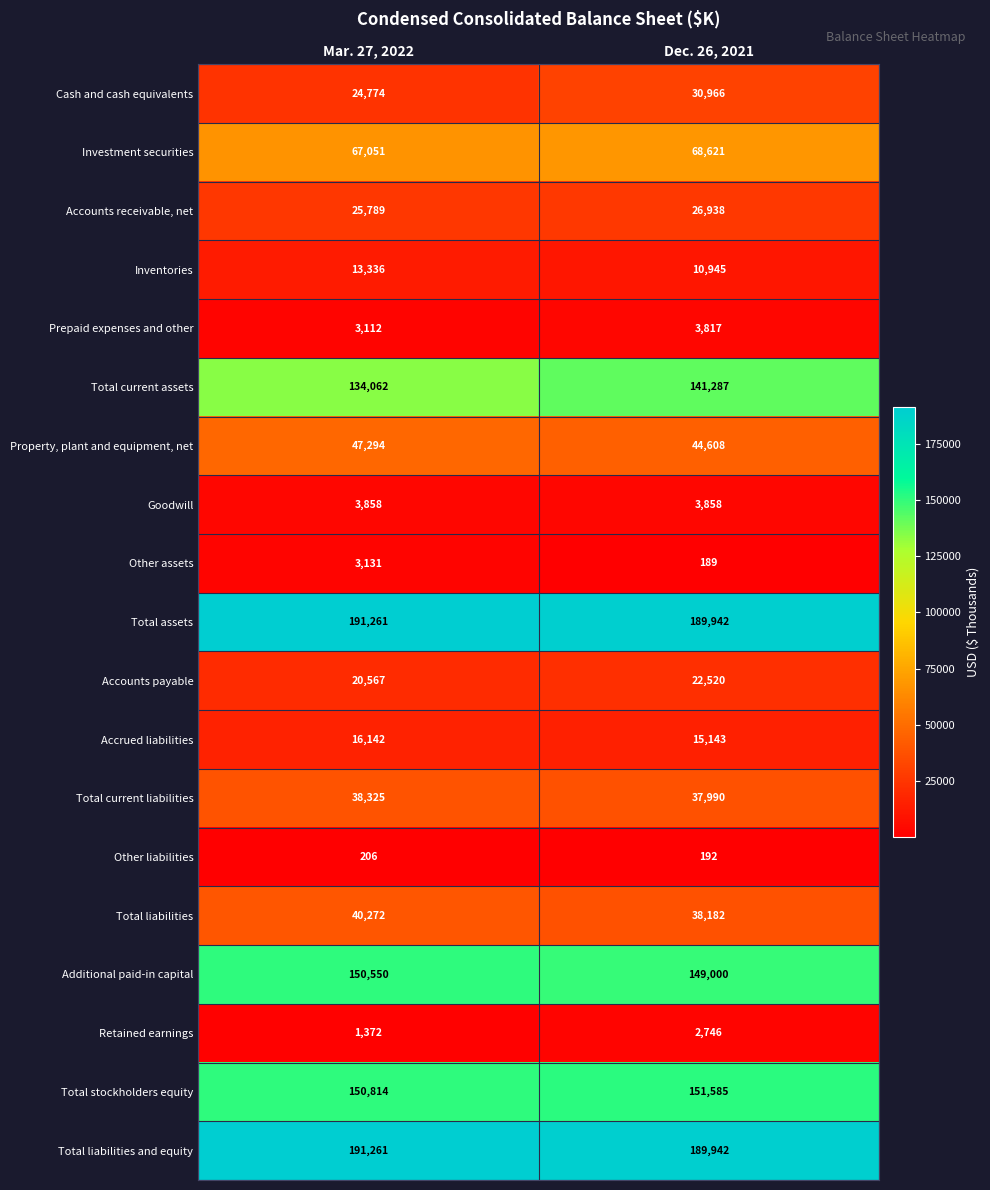

What is the difference between the Additional paid-in capital values at Dec. 26, 2021 and Mar. 27, 2022?

1550